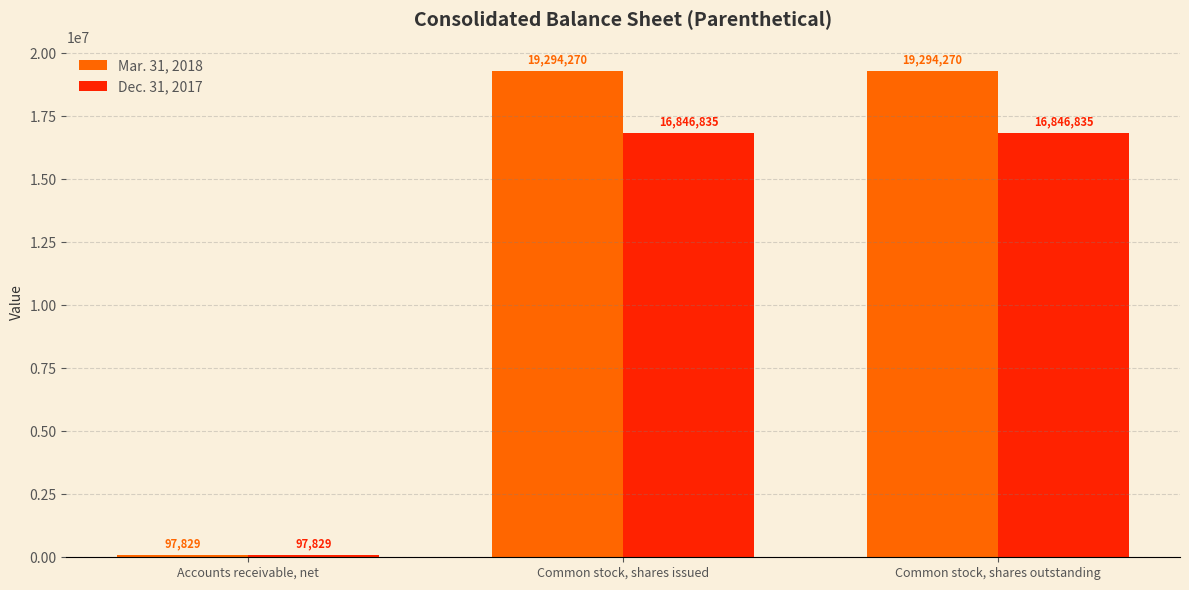

At how many categories does at least one series exceed 7507349?

2